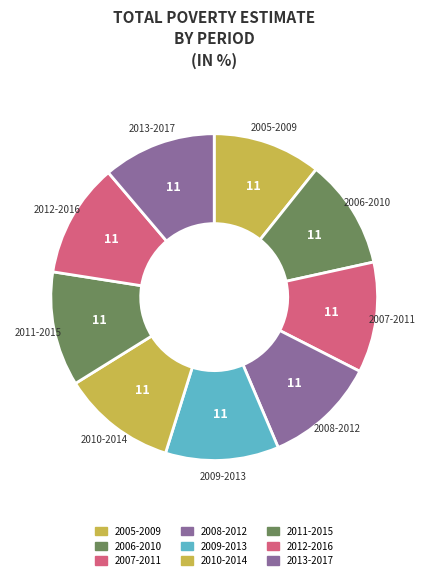

How many slices are in this pie chart?

9